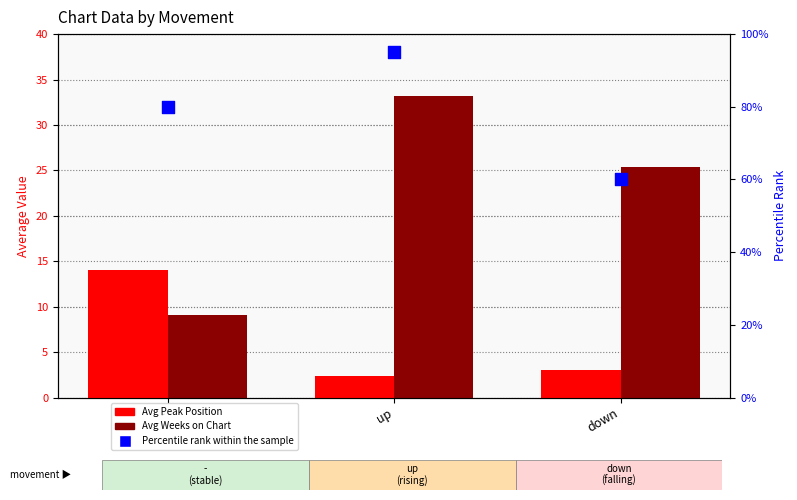

At how many categories does at least one series exceed 80?

1